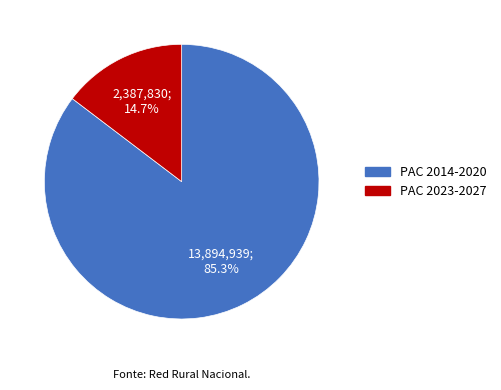

Does any single category account for the majority?

Yes